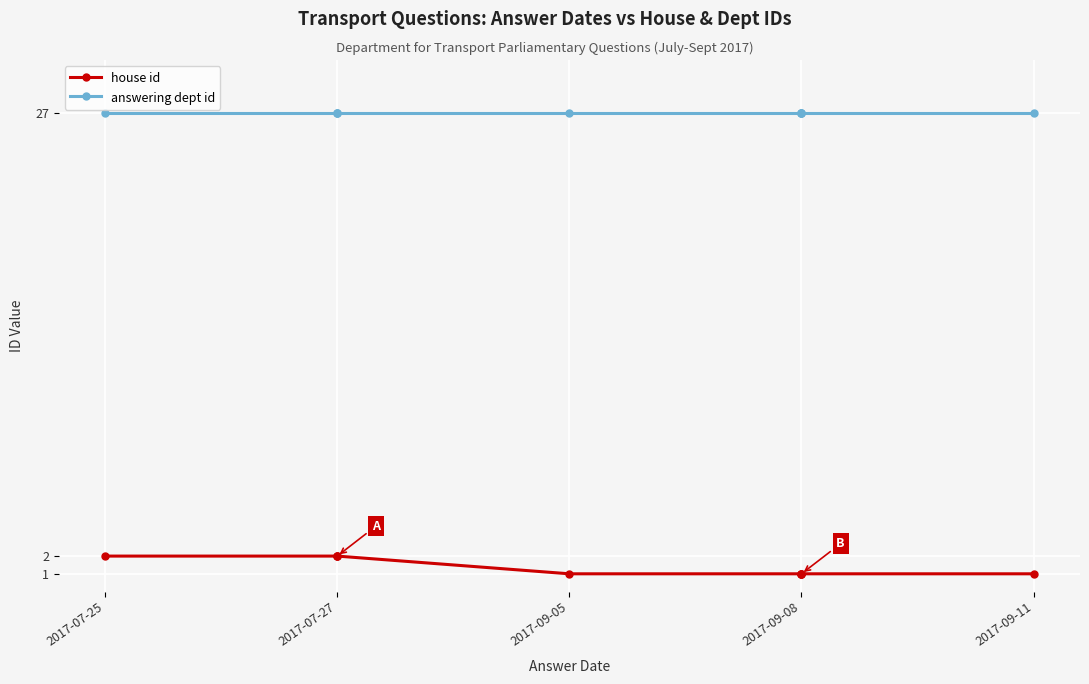

What is the maximum value shown in the chart?

27